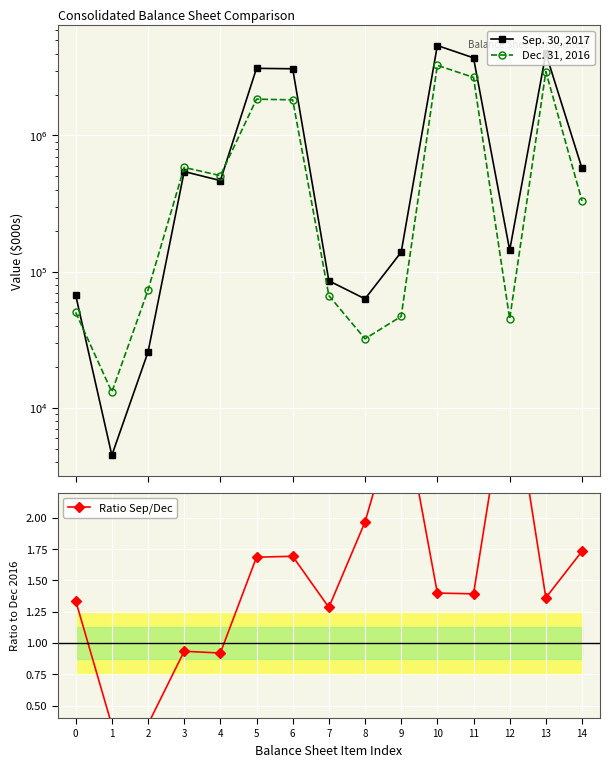

List the series in order of their overall mean, lowest first.

Ratio Sep/Dec, Dec. 31, 2016, Sep. 30, 2017